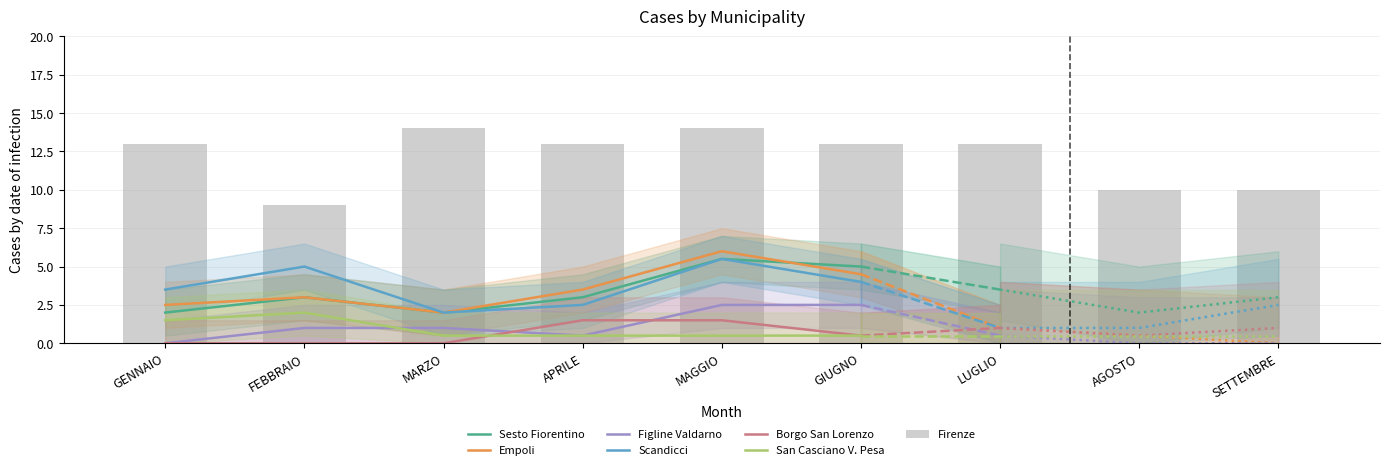

True or false: Scandicci has a value of 5.5 at MAGGIO.

True